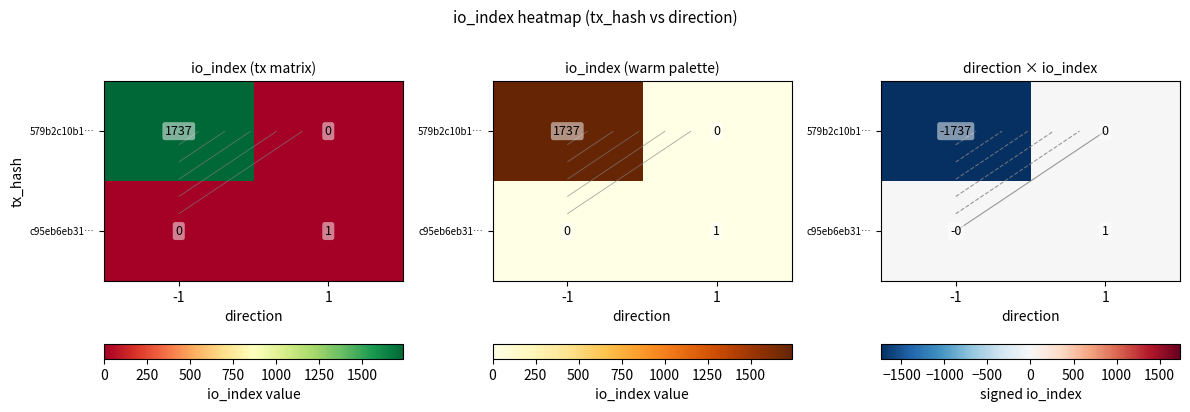

Which series has the largest range (max minus min)?

579b2c10b1…